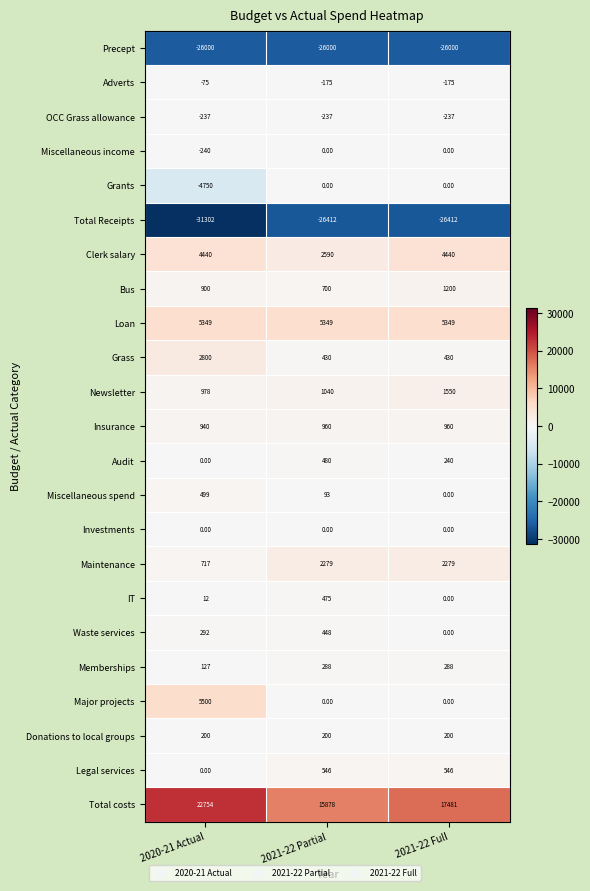

List the labels in order of Total costs value, smallest first.

2021-22 Partial, 2021-22 Full, 2020-21 Actual